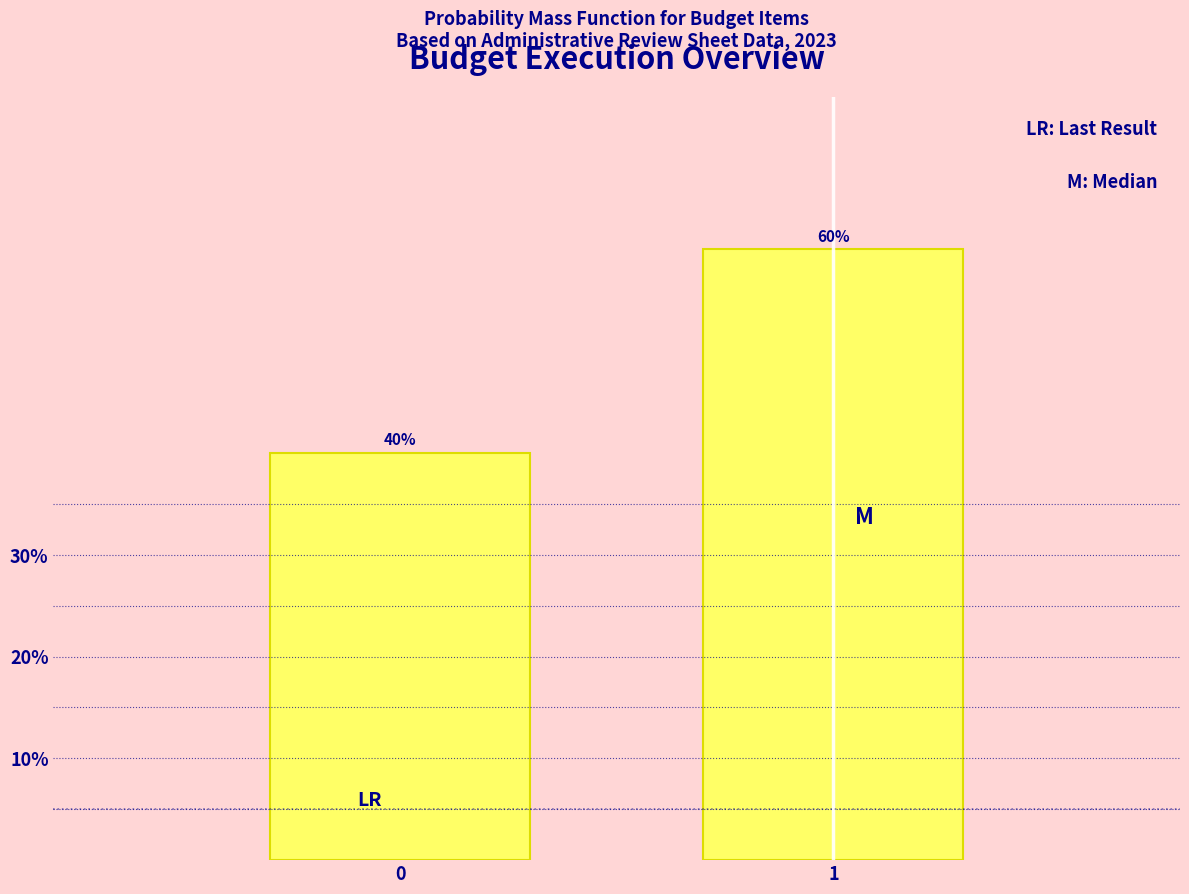

Reading left to right, list all the values displayed in this chart.

0=40	1=60